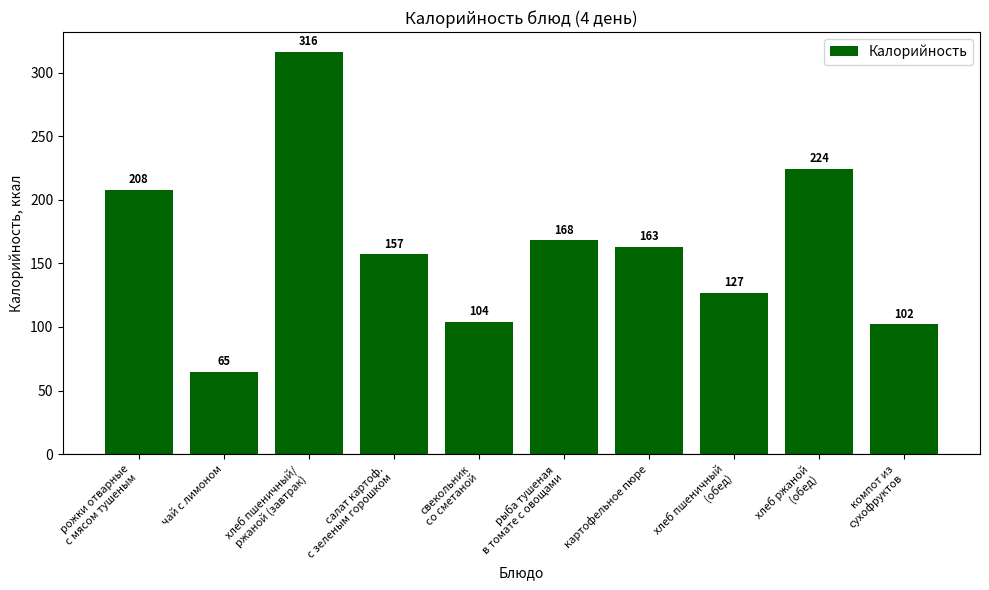

What is the smallest value displayed?

65